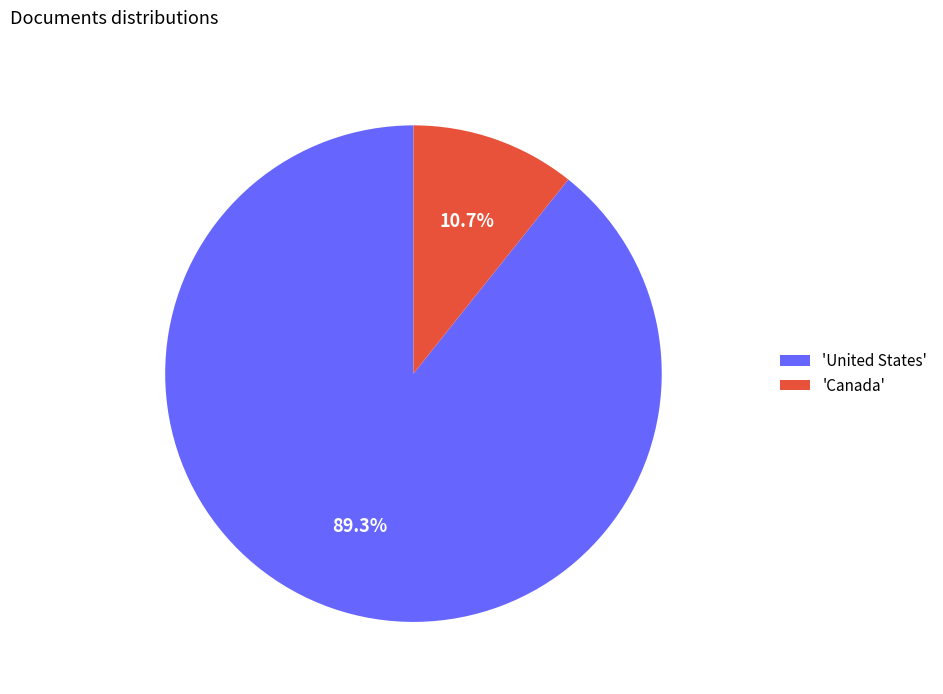

How many segments does this pie chart have?

2